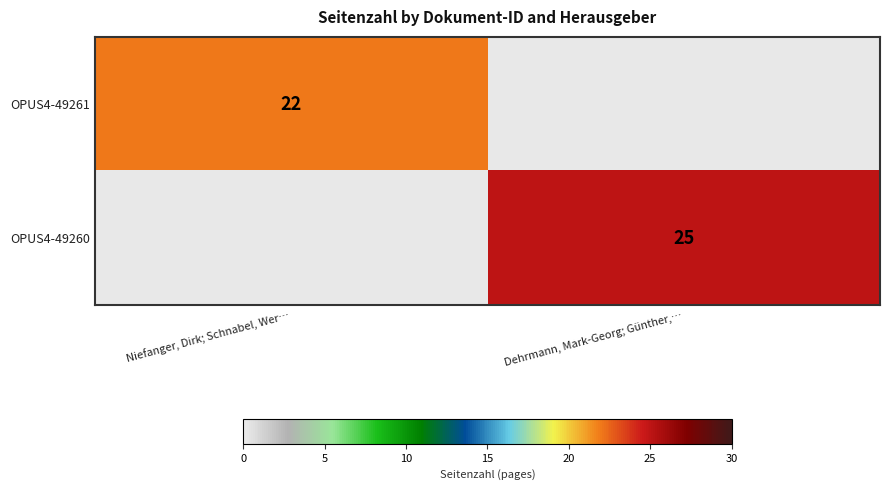

The OPUS4-49261 series shows 6 at Niefanger, Dirk; Schnabel, Wer…. True or false?

False